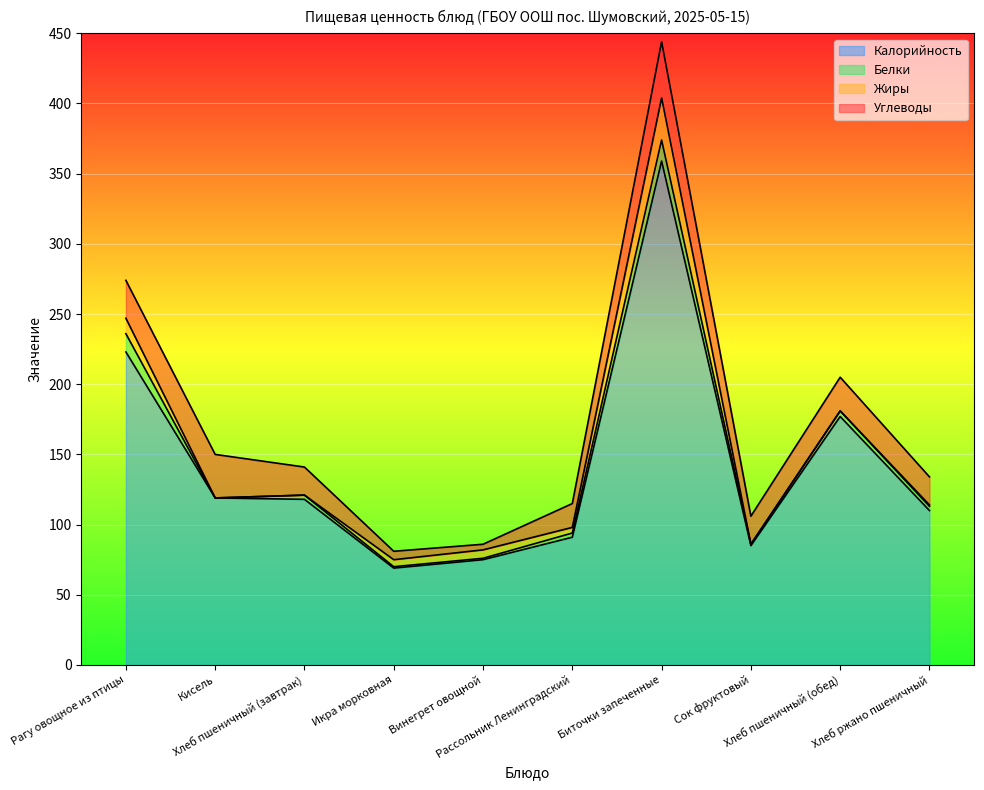

True or false: Калорийность and Белки cross at least once.

False